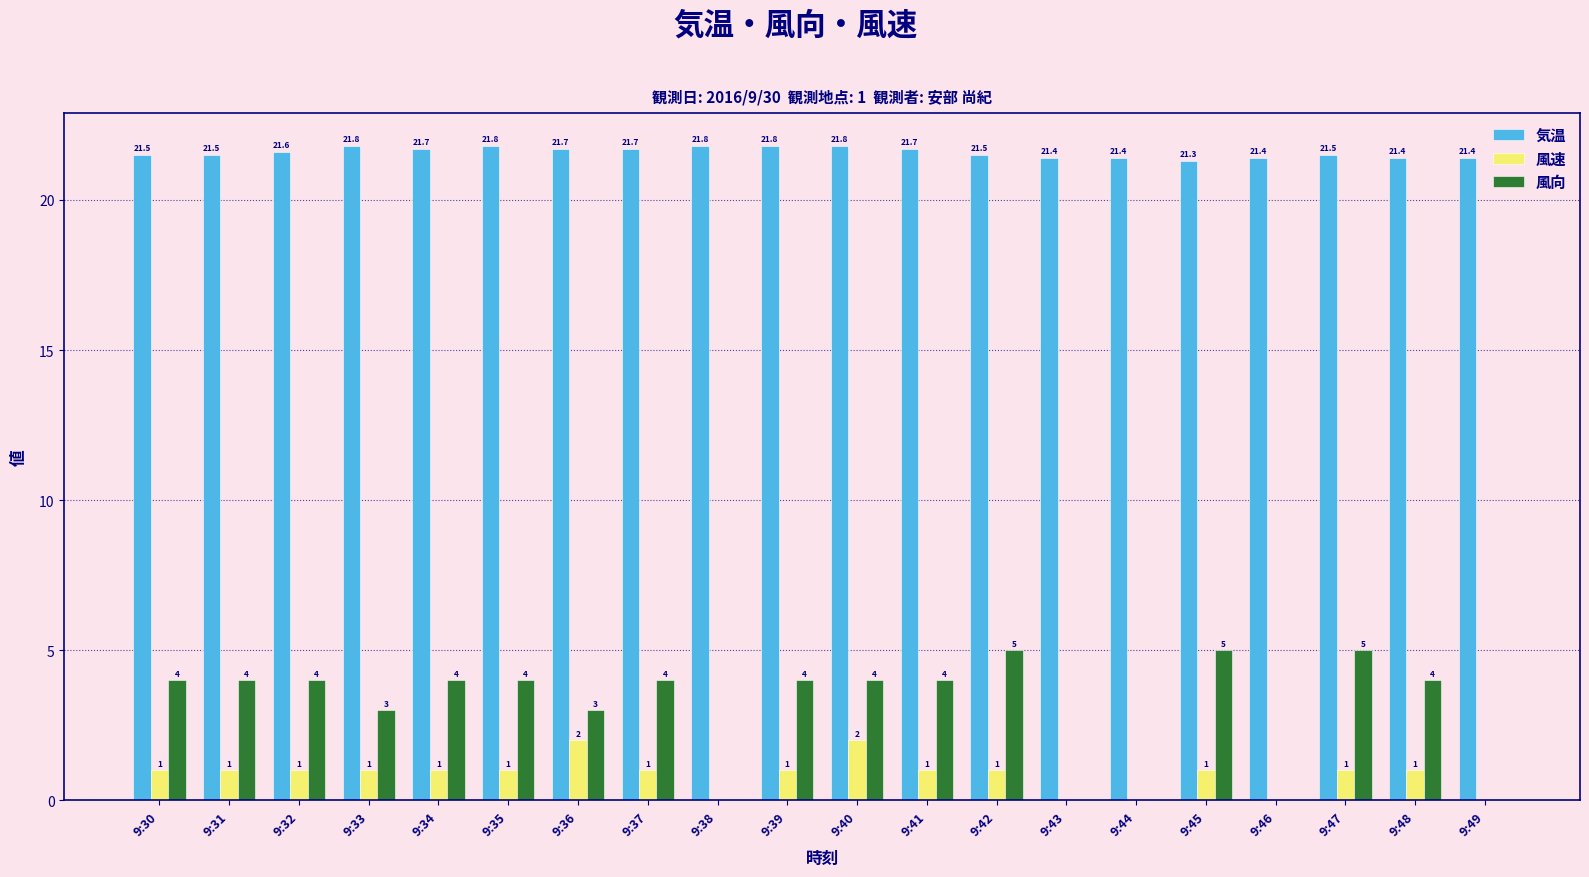

What is the greatest value displayed?

21.8